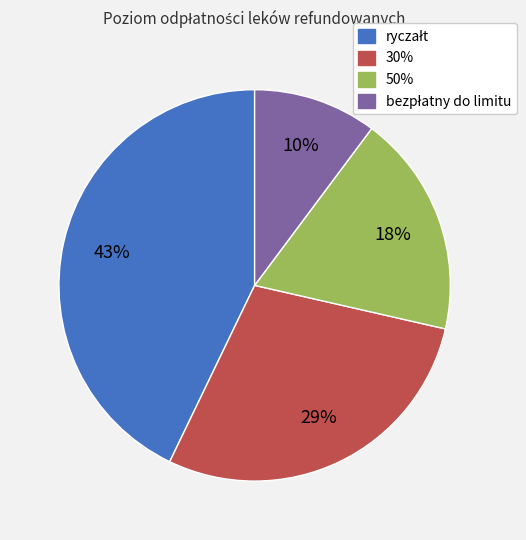

What is the ratio of the value at 50% to the value at 30%?

0.6